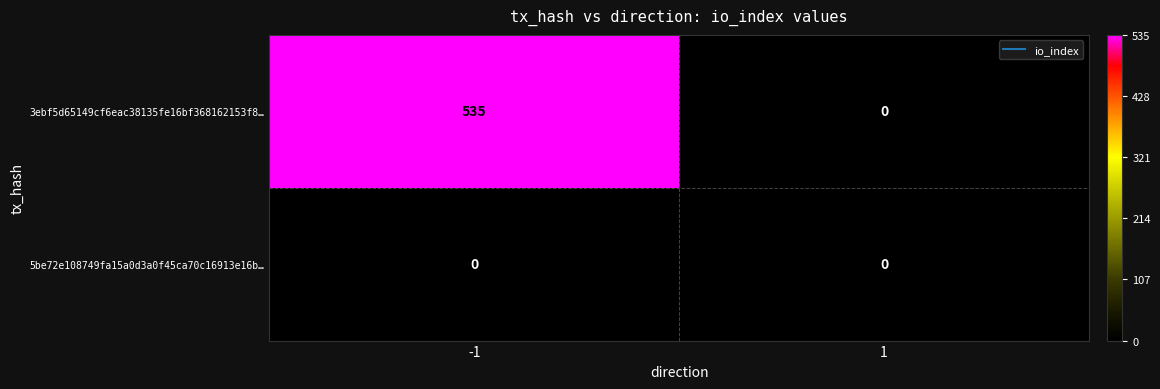

Which series changed the most between -1 and 1?

3ebf5d65149cf6eac38135fe16bf368162153f8…